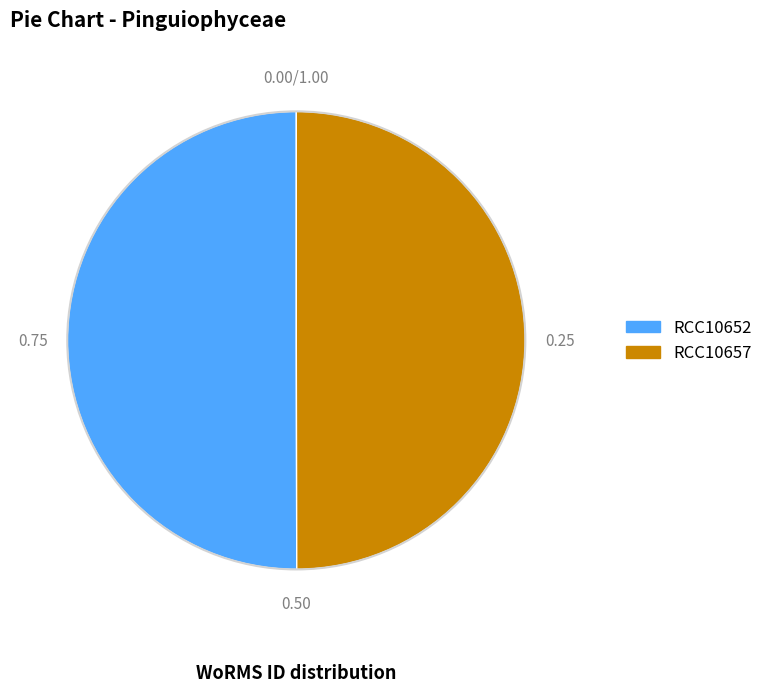

Is the sum of RCC10652 and RCC10657 greater than half?

Yes